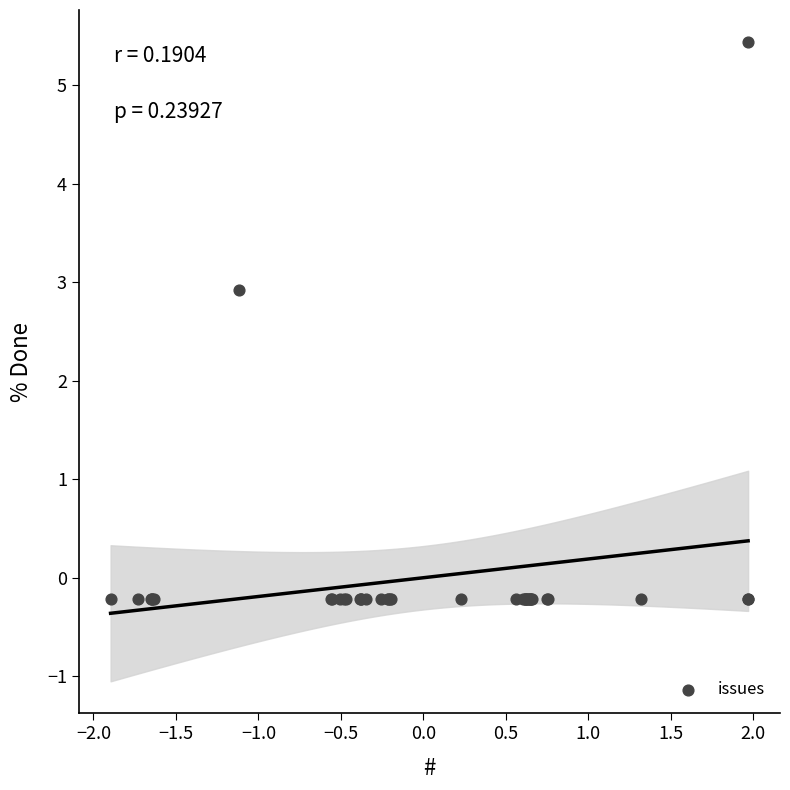

What Y value in the scatter plot is closest to 2?

2.9